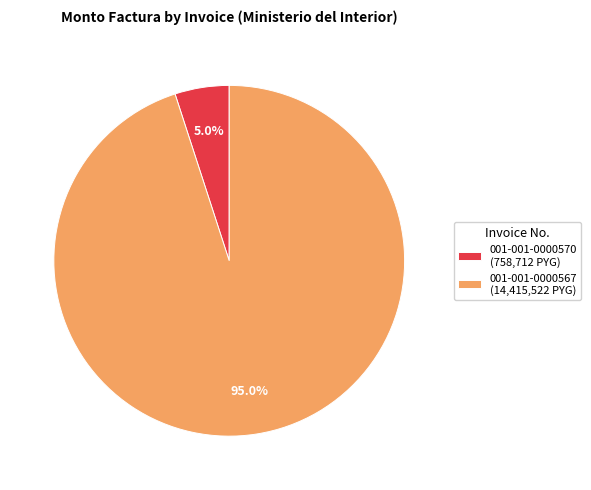

Is there a majority slice in this chart?

Yes